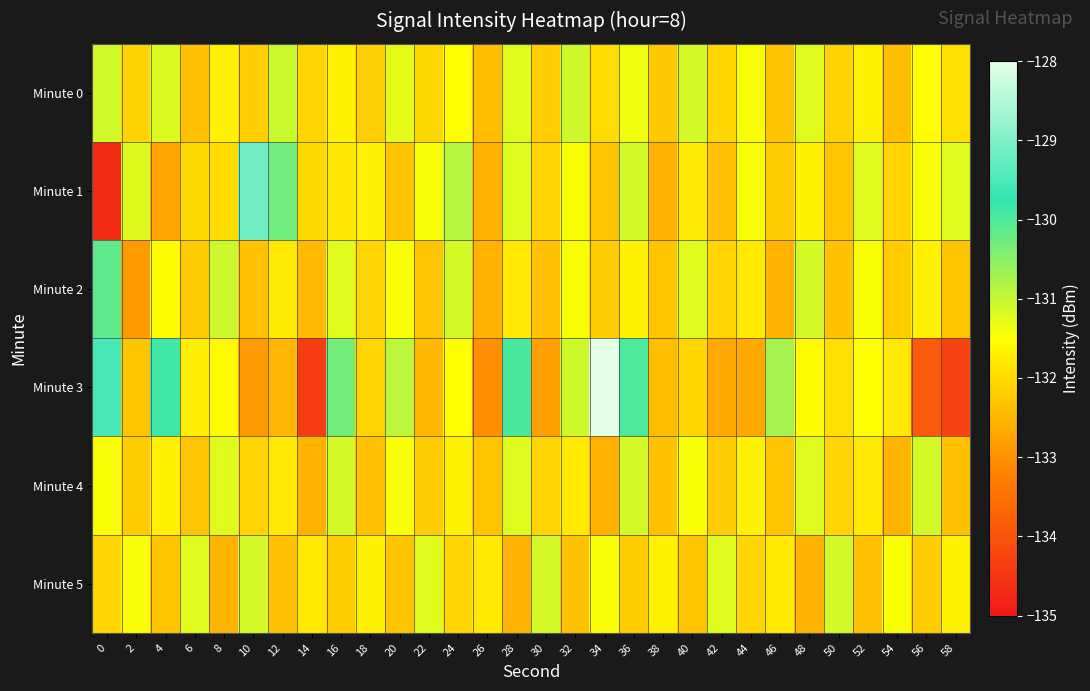

Rank the series by their maximum value, from highest to lowest.

Minute 3, Minute 1, Minute 2, Minute 0, Minute 4, Minute 5